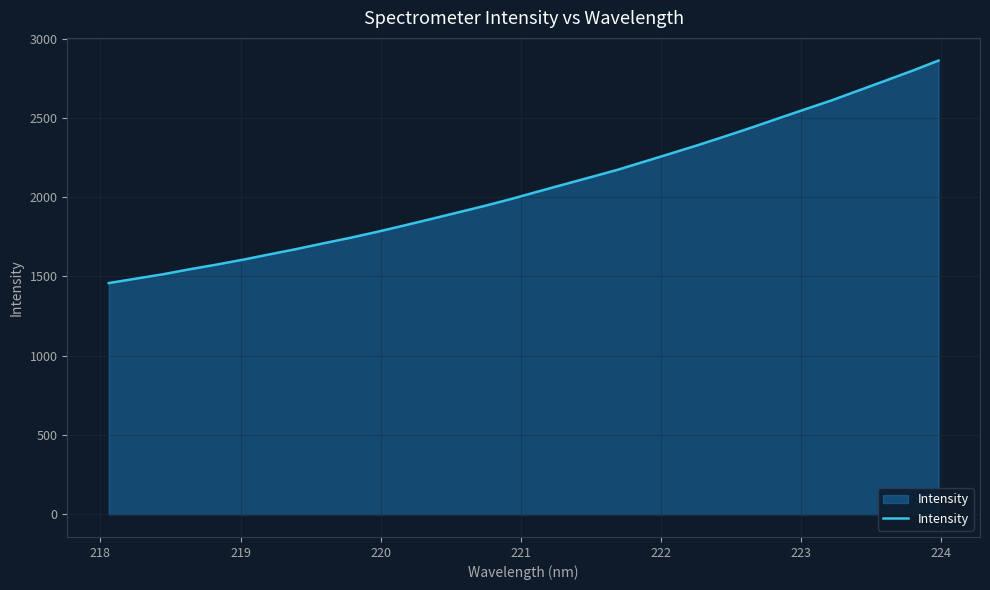

What is the difference between the maximum and minimum values?

1403.3